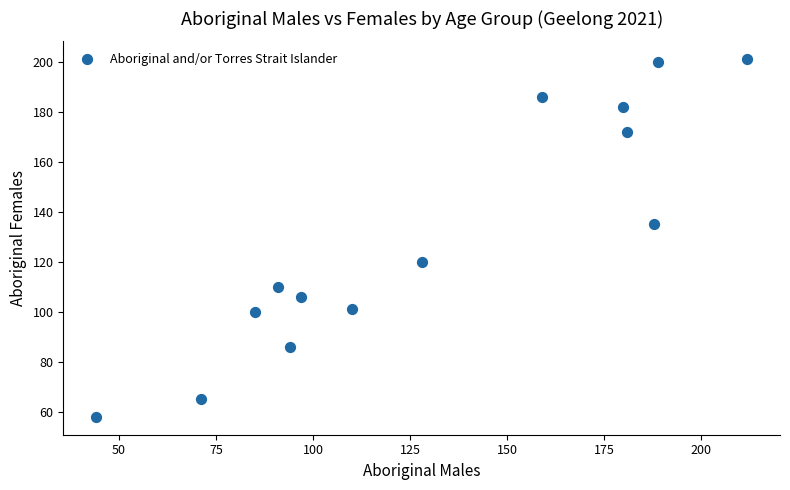

What Y value in the scatter plot is closest to 129?

135